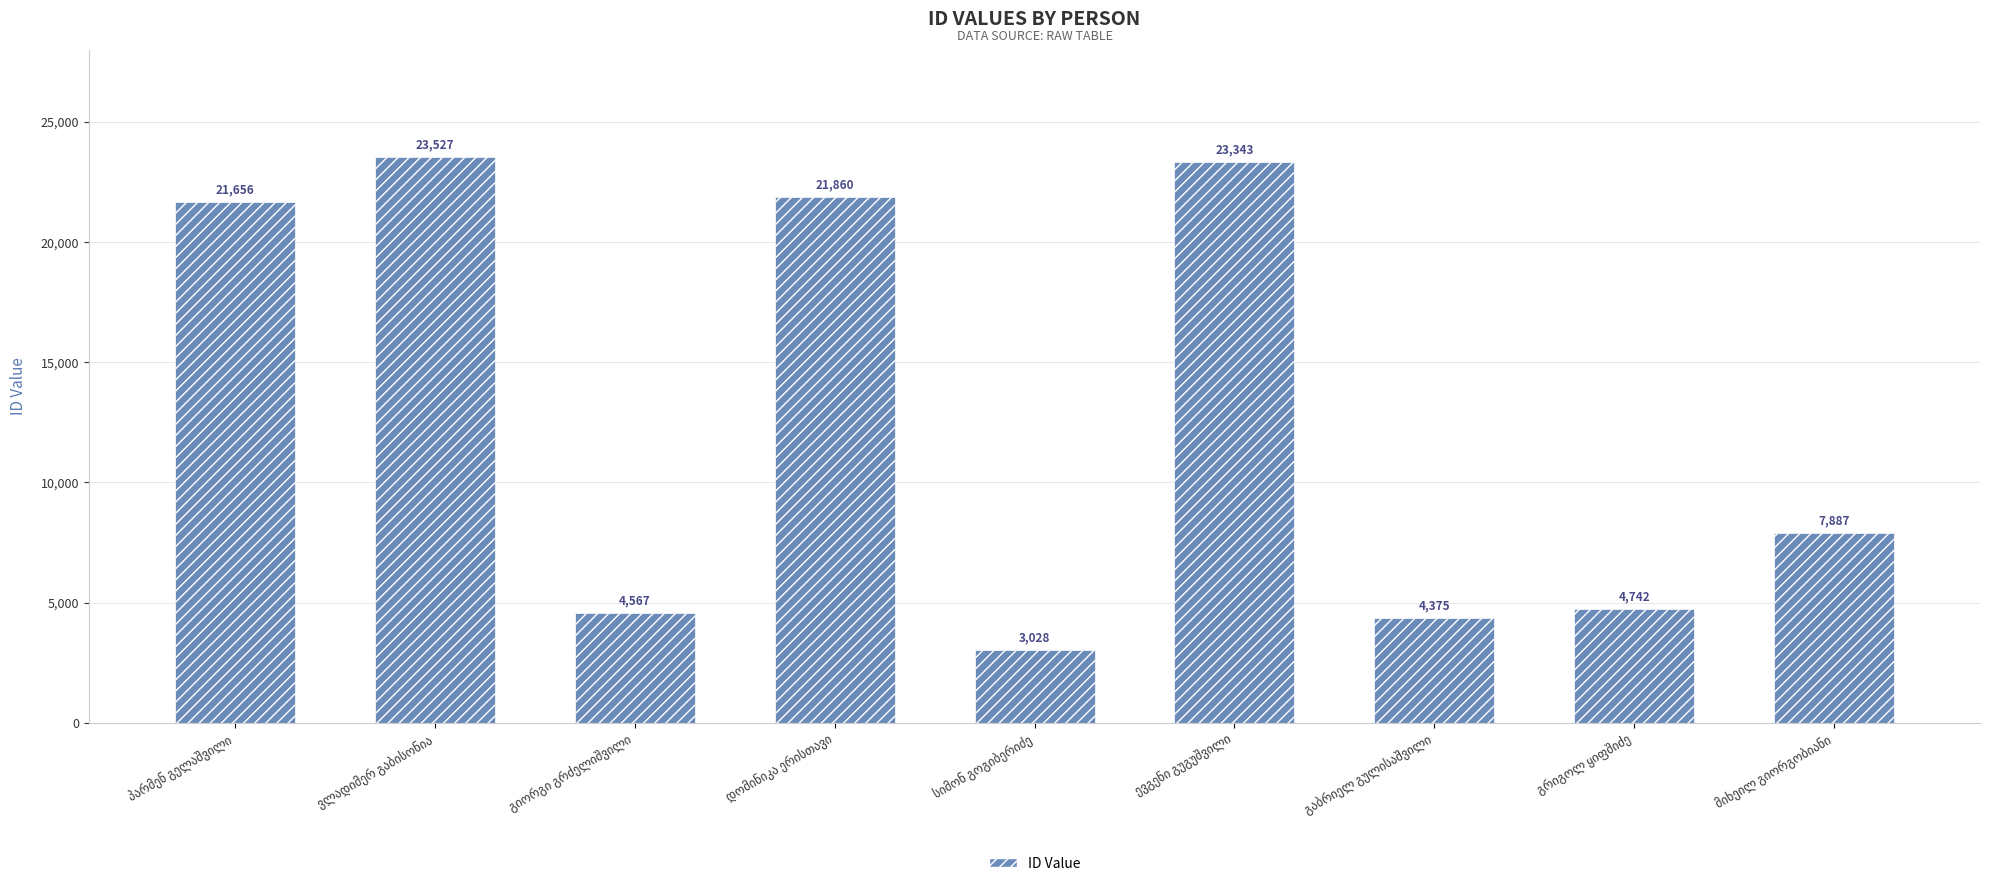

What is the minimum value shown in the chart?

3028